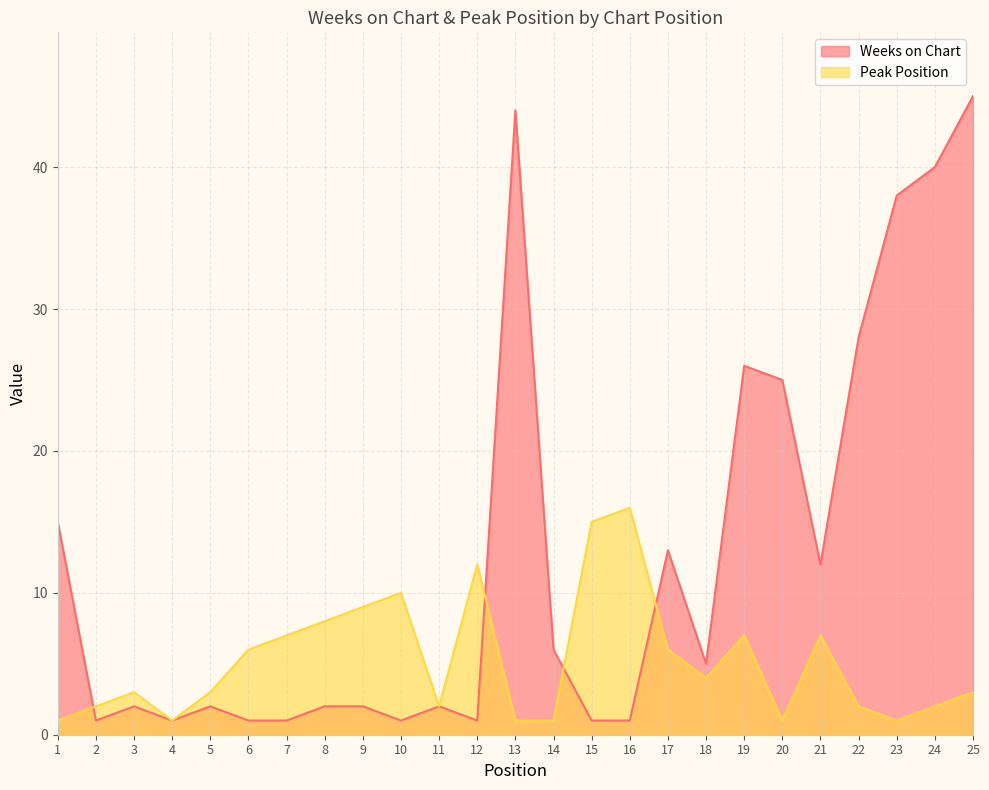

What is the difference between the maximum and minimum values in the Peak Position series?

15